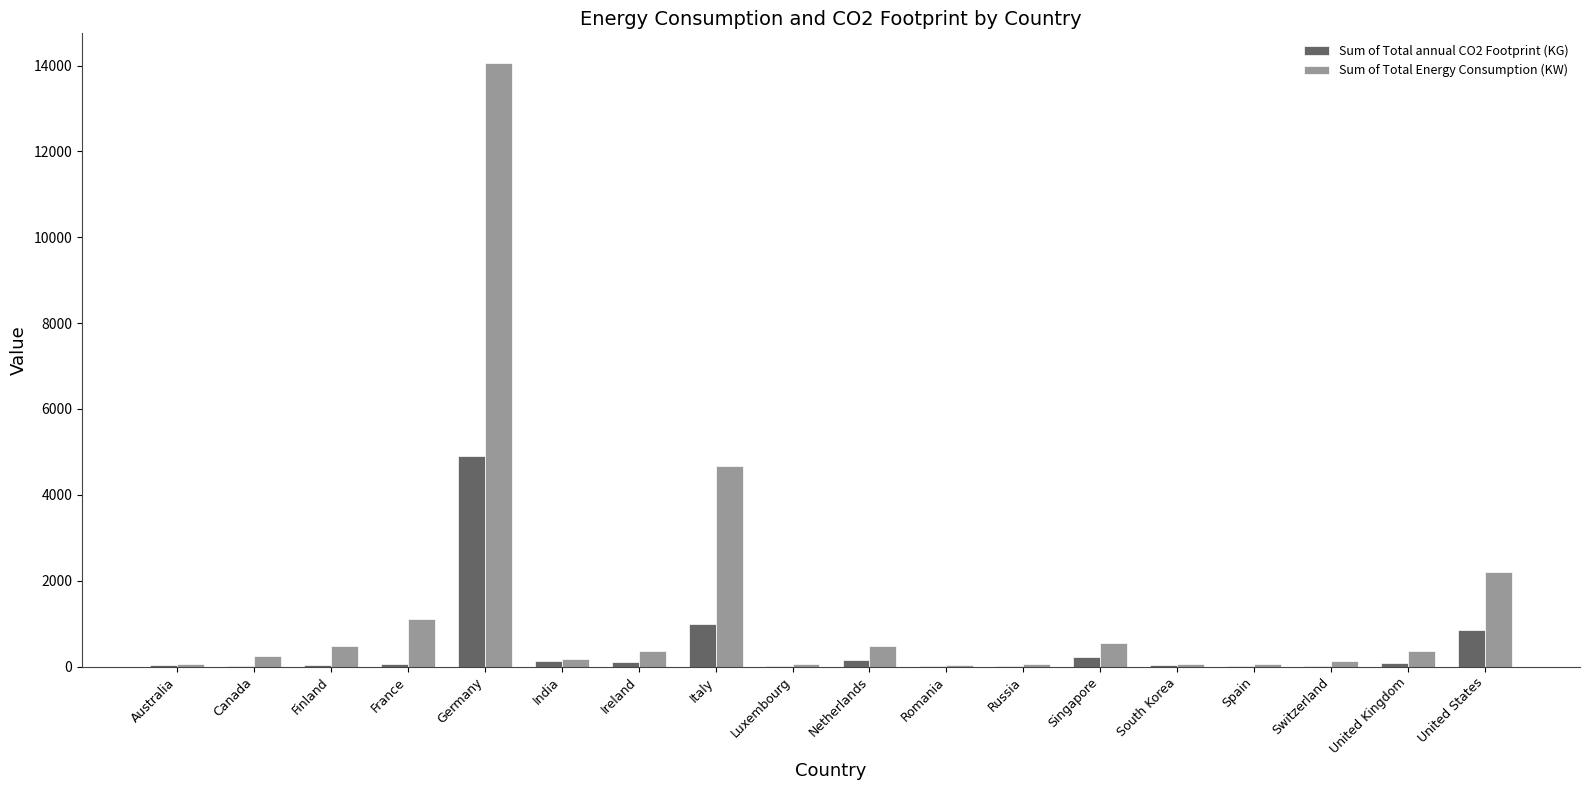

Which category has the highest value in the Sum of Total annual CO2 Footprint (KG) series?

Germany